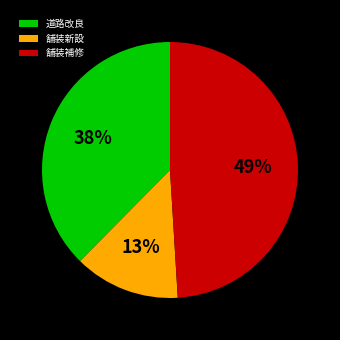

Which slice is the smallest?

舗装新設